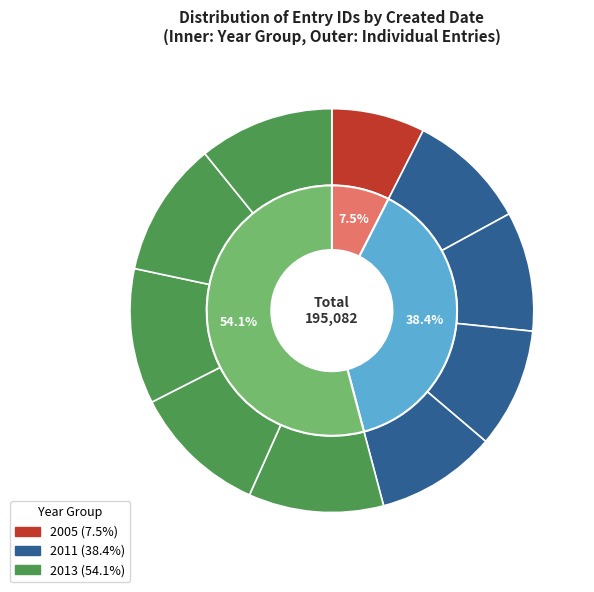

Between 2013-06-21 (2) and 2005, which is larger?

2013-06-21 (2)